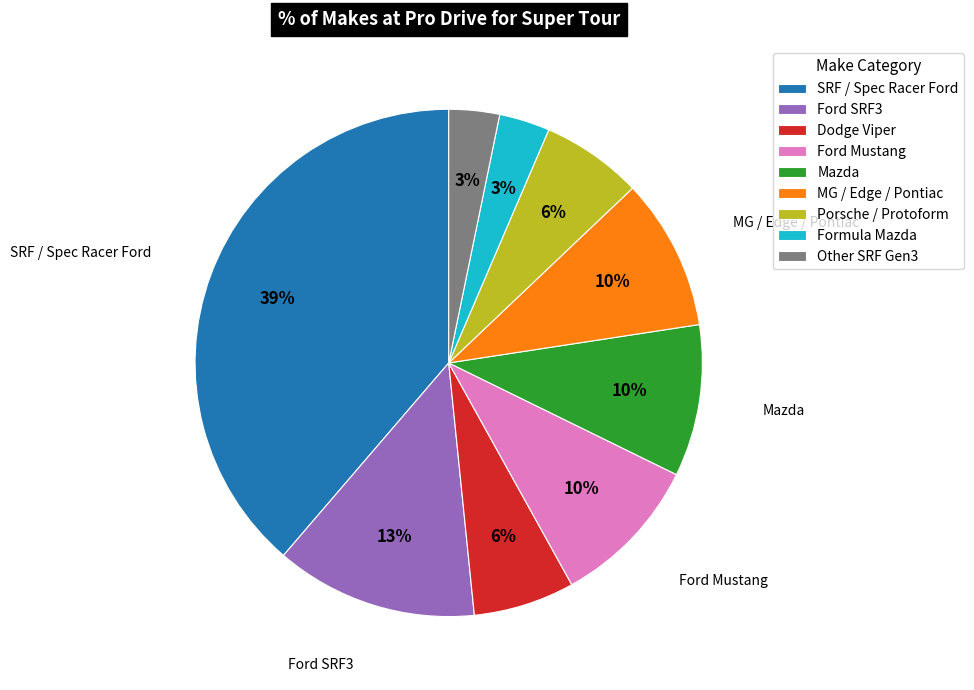

To the nearest percent, what percentage of the pie is Ford SRF3?

13%